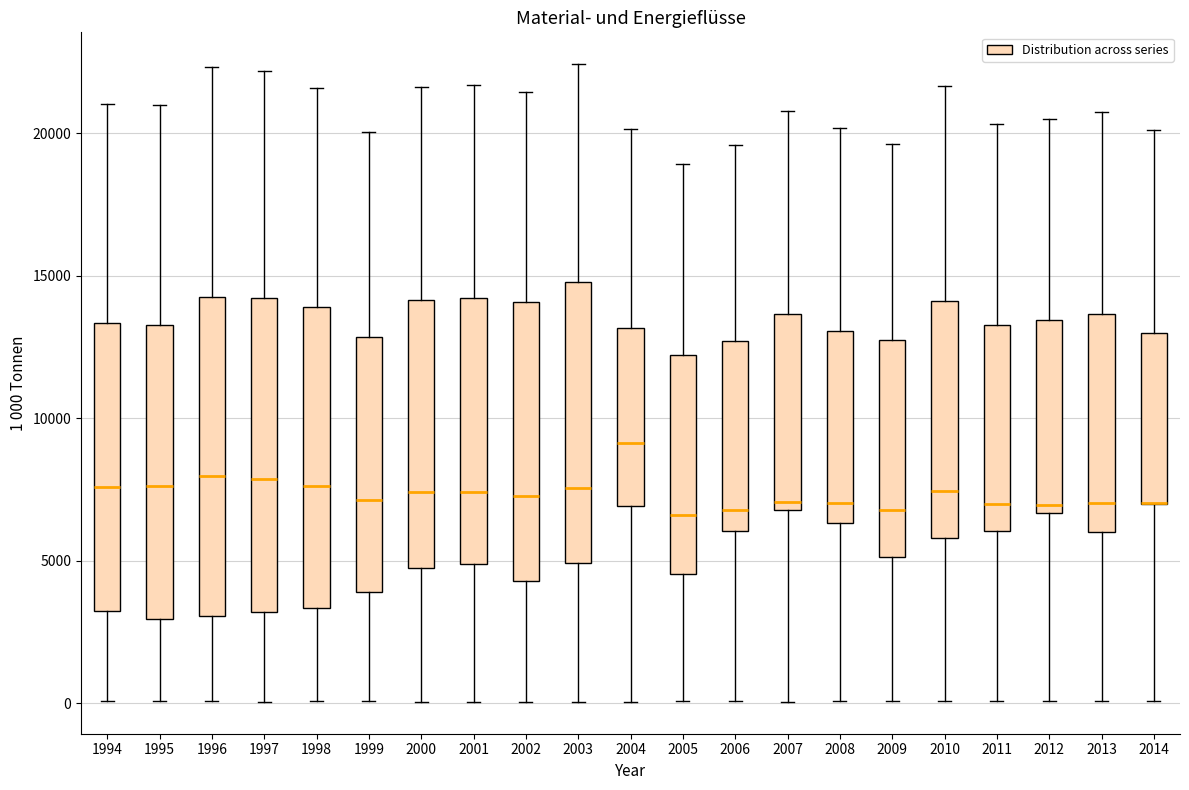

Reading left to right, read every box against the y-axis: the position of its median line, the range the box covers, and the ends of its whiskers. The values are not printed on the chart, so give them approximately, as read against the axis.

1994: median 7500, box 3000 to 13500, whiskers 0 to 21000
1995: median 7500, box 3000 to 13500, whiskers 0 to 21000
1996: median 8000, box 3000 to 14500, whiskers 0 to 22500
1997: median 8000, box 3000 to 14000, whiskers 0 to 22000
1998: median 7500, box 3500 to 14000, whiskers 0 to 21500
1999: median 7000, box 4000 to 13000, whiskers 0 to 20000
2000: median 7500, box 4500 to 14000, whiskers 0 to 21500
2001: median 7500, box 5000 to 14000, whiskers 0 to 21500
2002: median 7500, box 4500 to 14000, whiskers 0 to 21500
2003: median 7500, box 5000 to 15000, whiskers 0 to 22500
2004: median 9000, box 7000 to 13000, whiskers 0 to 20000
2005: median 6500, box 4500 to 12000, whiskers 0 to 19000
2006: median 7000, box 6000 to 12500, whiskers 0 to 19500
2007: median 7000 (just above the box's lower edge), box 7000 to 13500, whiskers 0 to 21000
2008: median 7000, box 6500 to 13000, whiskers 0 to 20000
2009: median 7000, box 5000 to 13000, whiskers 0 to 19500
2010: median 7500, box 6000 to 14000, whiskers 0 to 21500
2011: median 7000, box 6000 to 13500, whiskers 0 to 20500
2012: median 7000, box 6500 to 13500, whiskers 0 to 20500
2013: median 7000, box 6000 to 13500, whiskers 0 to 21000
2014: median 7000 (drawn on the box's lower edge), box 7000 to 13000, whiskers 0 to 20000